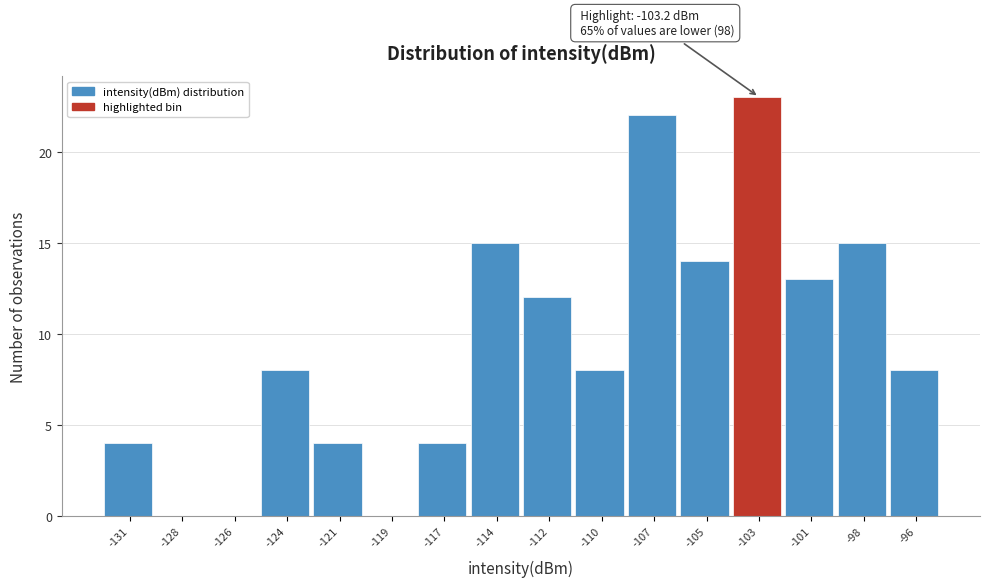

Reading left to right, extract all data points from this chart.

-131=4	-128=0	-126=0	-124=8	-121=4	-119=0	-117=4	-114=15	-112=12	-110=8	-107=22	-105=14	-103=23	-101=13	-98=15	-96=8